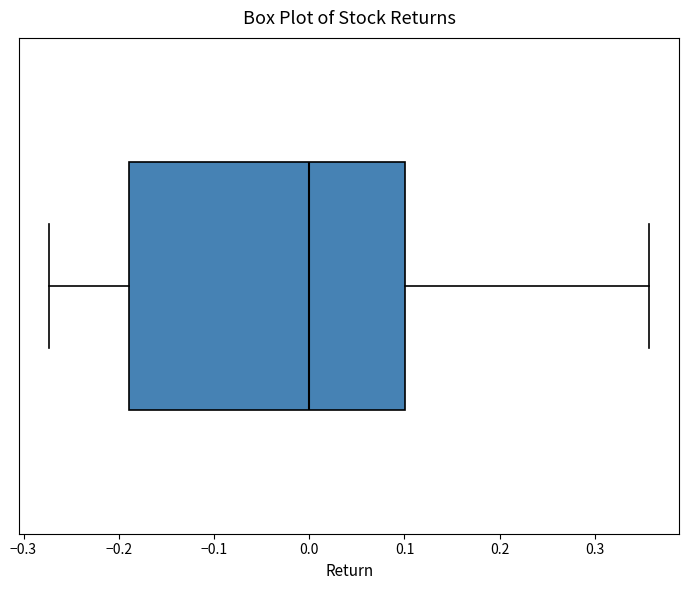

Where does the right whisker of the box end on the x-axis? The values are not printed on the chart, so give them approximately, as read against the axis.

0.36